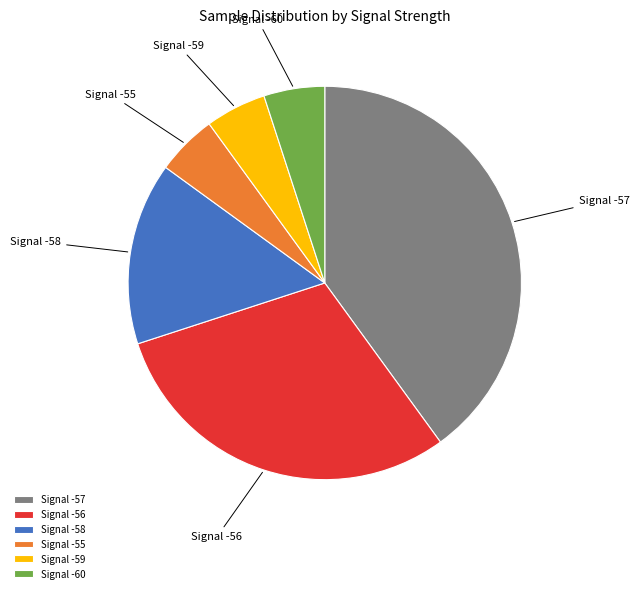

How many slices are in this pie chart?

6